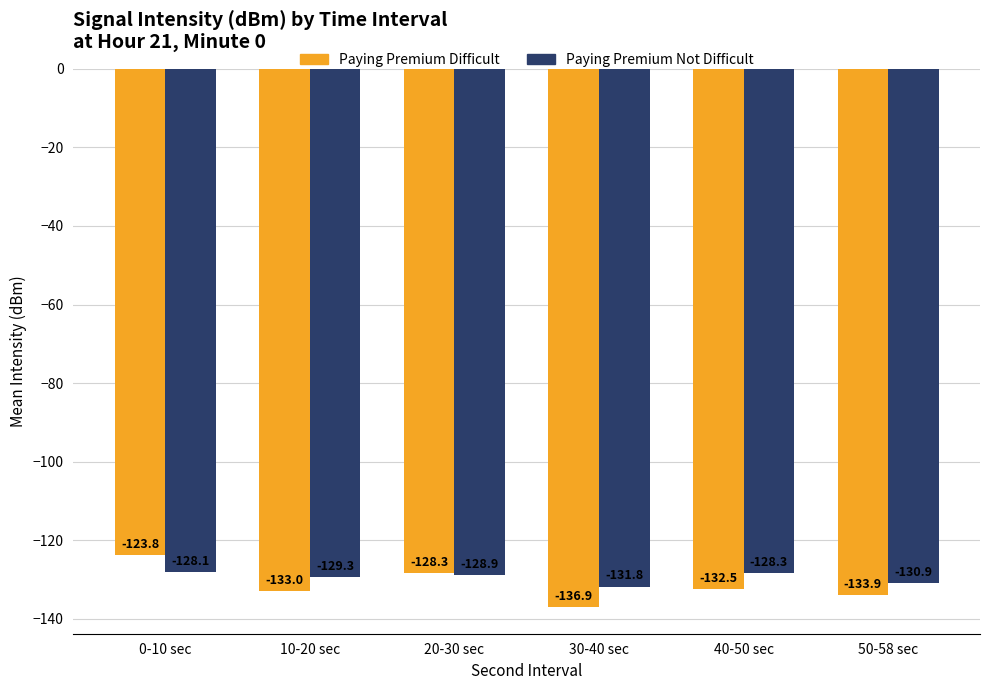

At which label does Paying Premium Not Difficult reach its peak?

0-10 sec